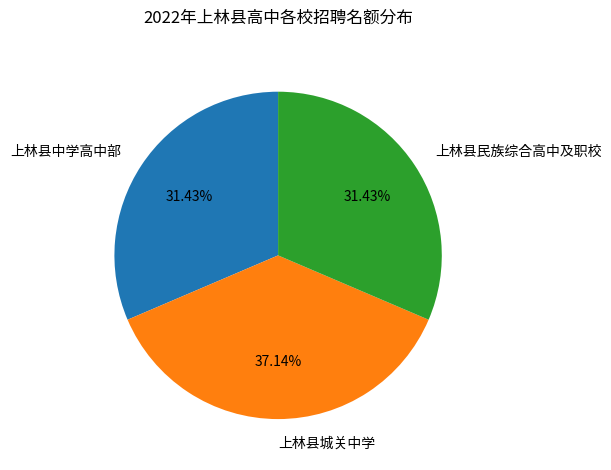

Approximately how many times larger is the value at 上林县中学高中部 compared to 上林县城关中学?

0.8